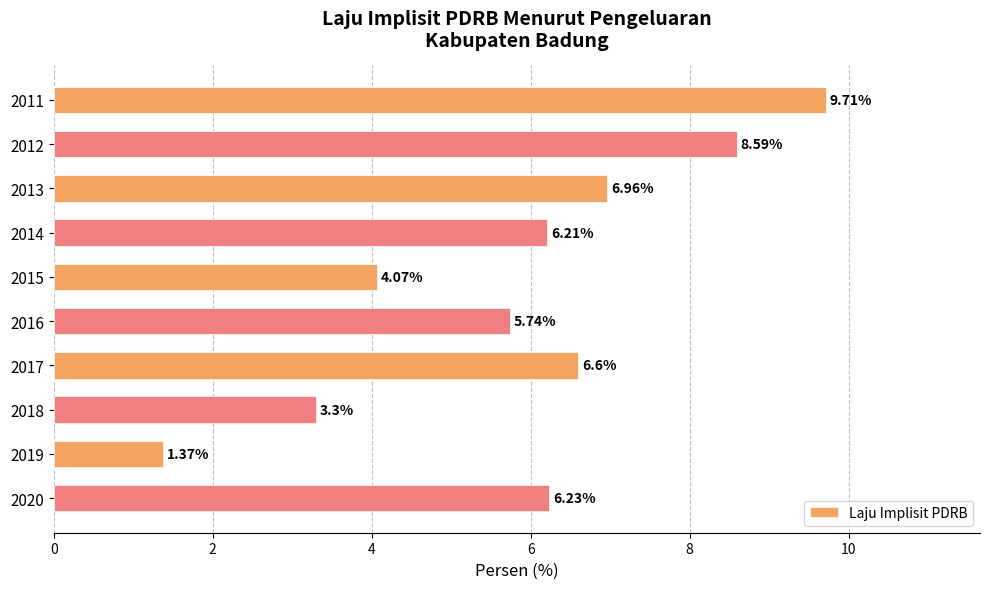

How many bars are there in total?

10